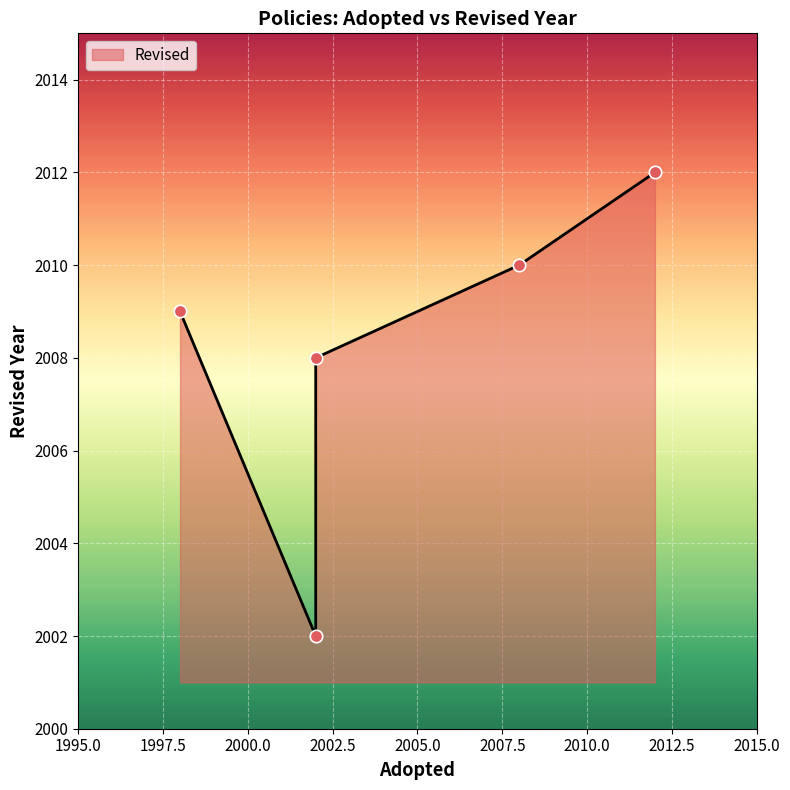

Which has a higher value, 2009 or 2008?

2008